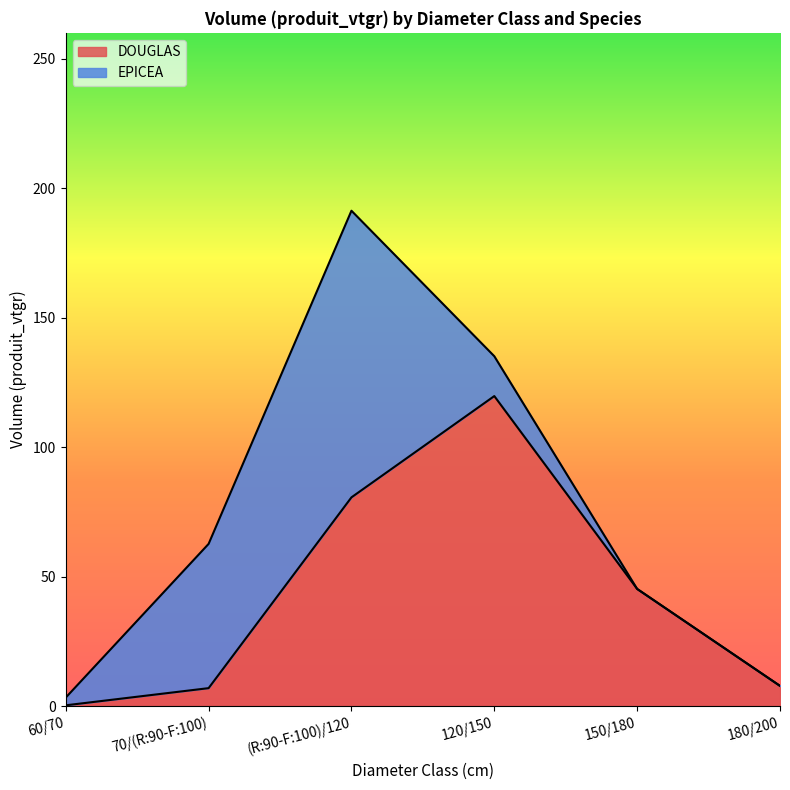

At which label does the data first exceed 45?

(R:90-F:100)/120